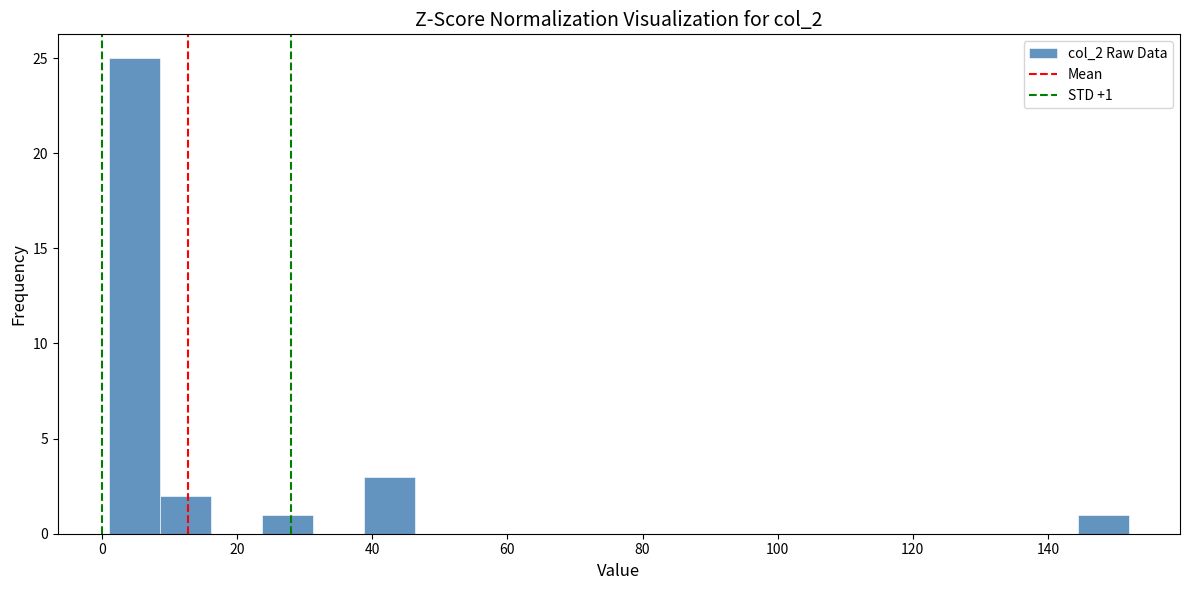

Read against the x-axis, roughly where is the centre of the tallest bar?

4